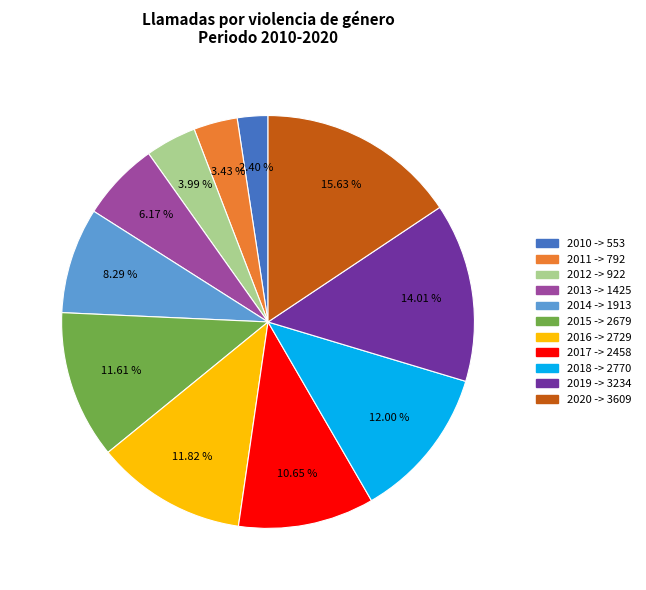

To the nearest percent, what portion does 2016 represent?

12%